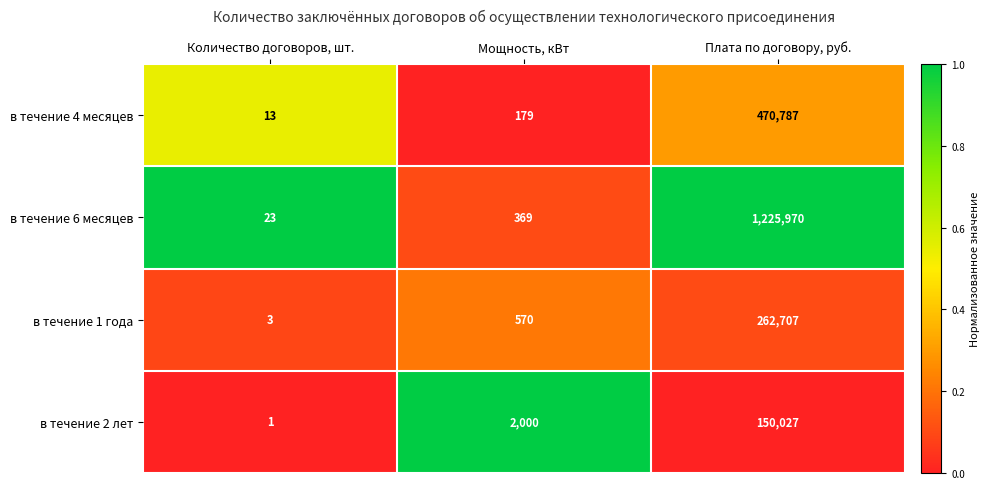

Is it true that в течение 6 месяцев equals 369 at Мощность, кВт?

True